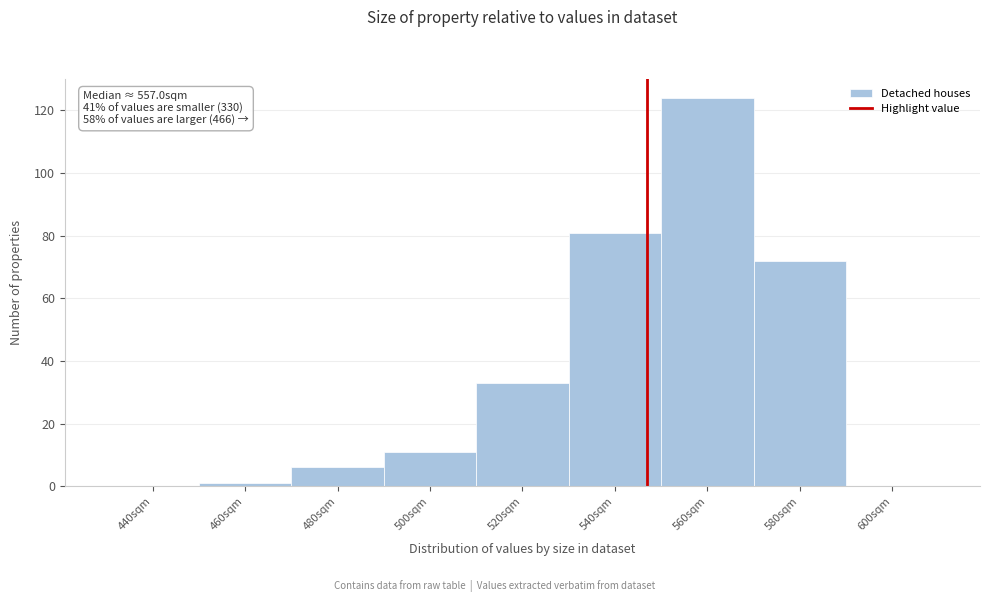

Reading right to left, transcribe all the data shown in this chart.

600sqm=0	580sqm=72	560sqm=124	540sqm=81	520sqm=33	500sqm=11	480sqm=6	460sqm=1	440sqm=0